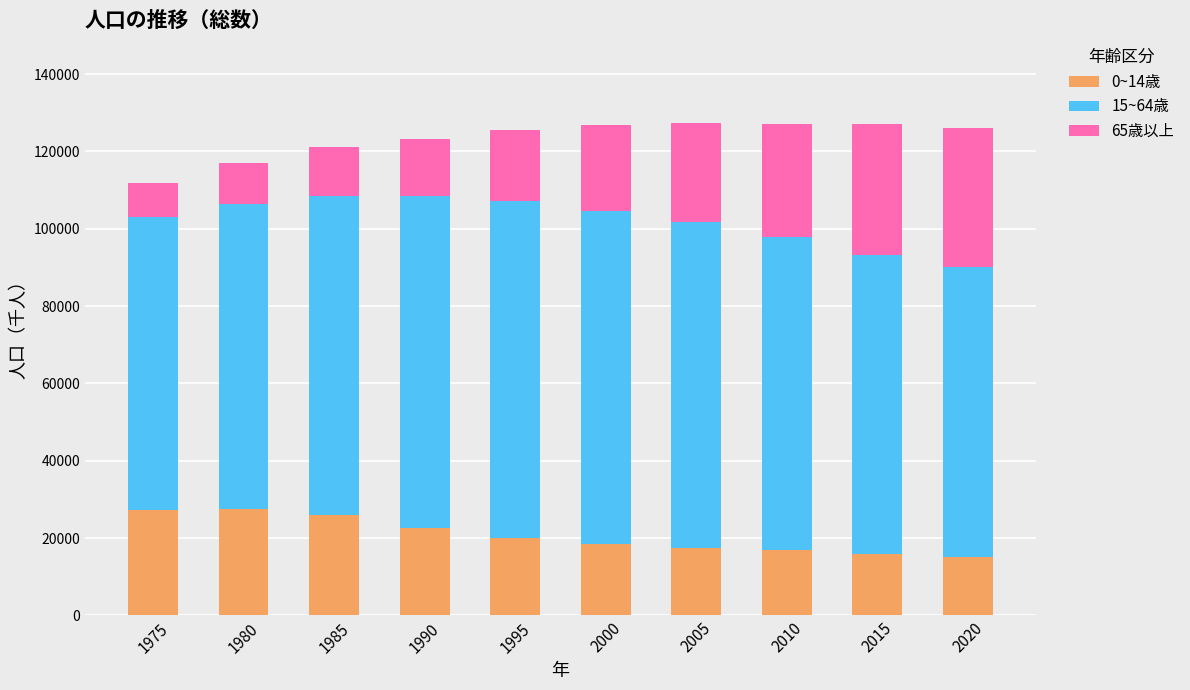

How many series are shown in this chart?

3